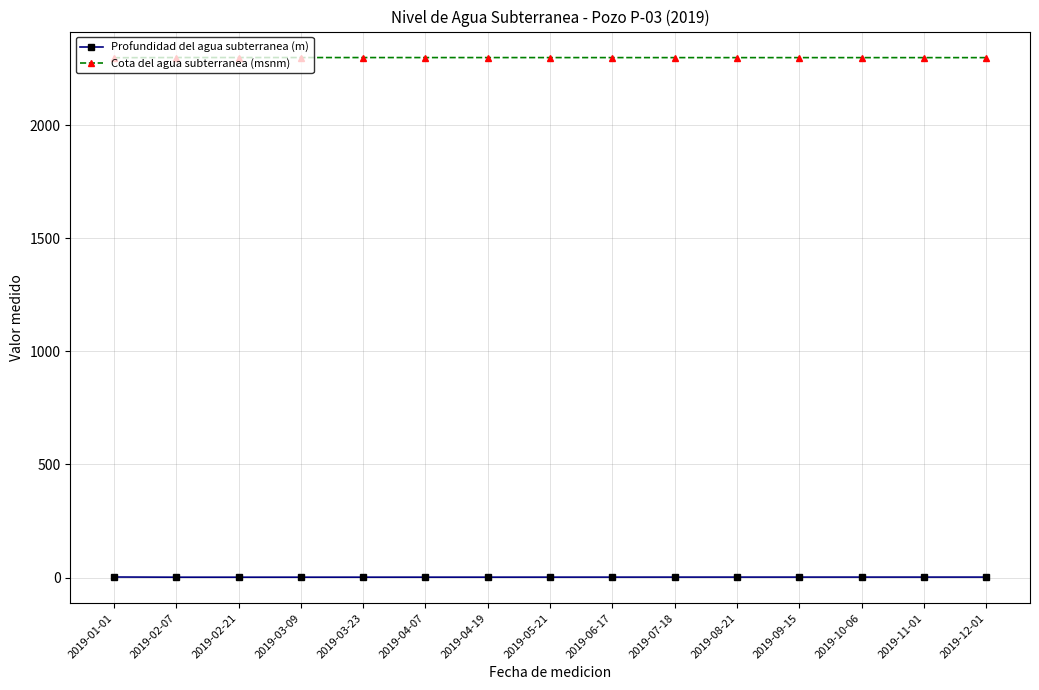

Count the number of data series in this chart.

2